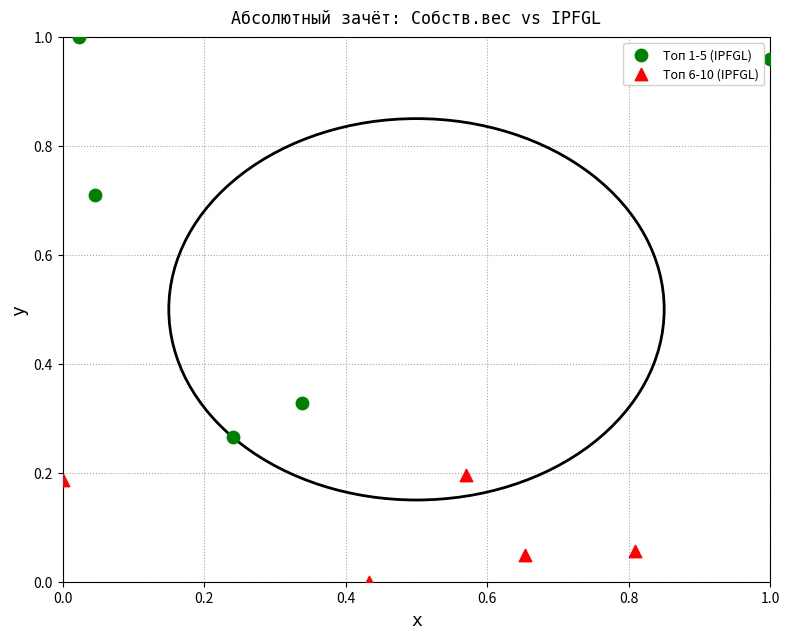

Which series has the widest spread of Y values?

Топ 1-5 (IPFGL)